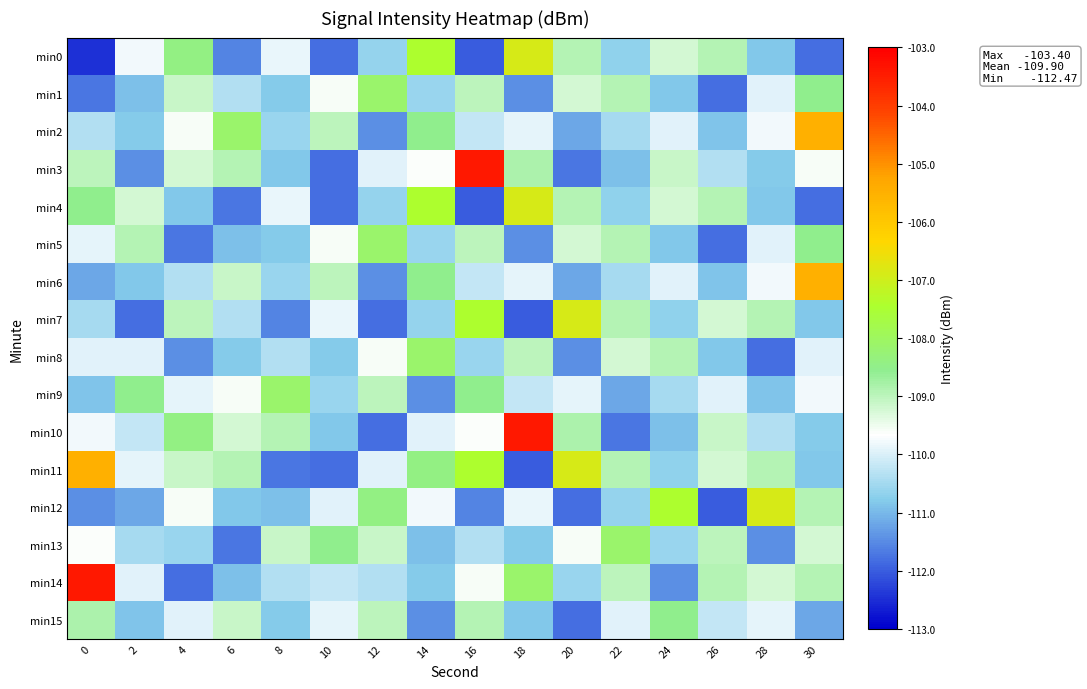

At which category is the sum across all series the highest?

16